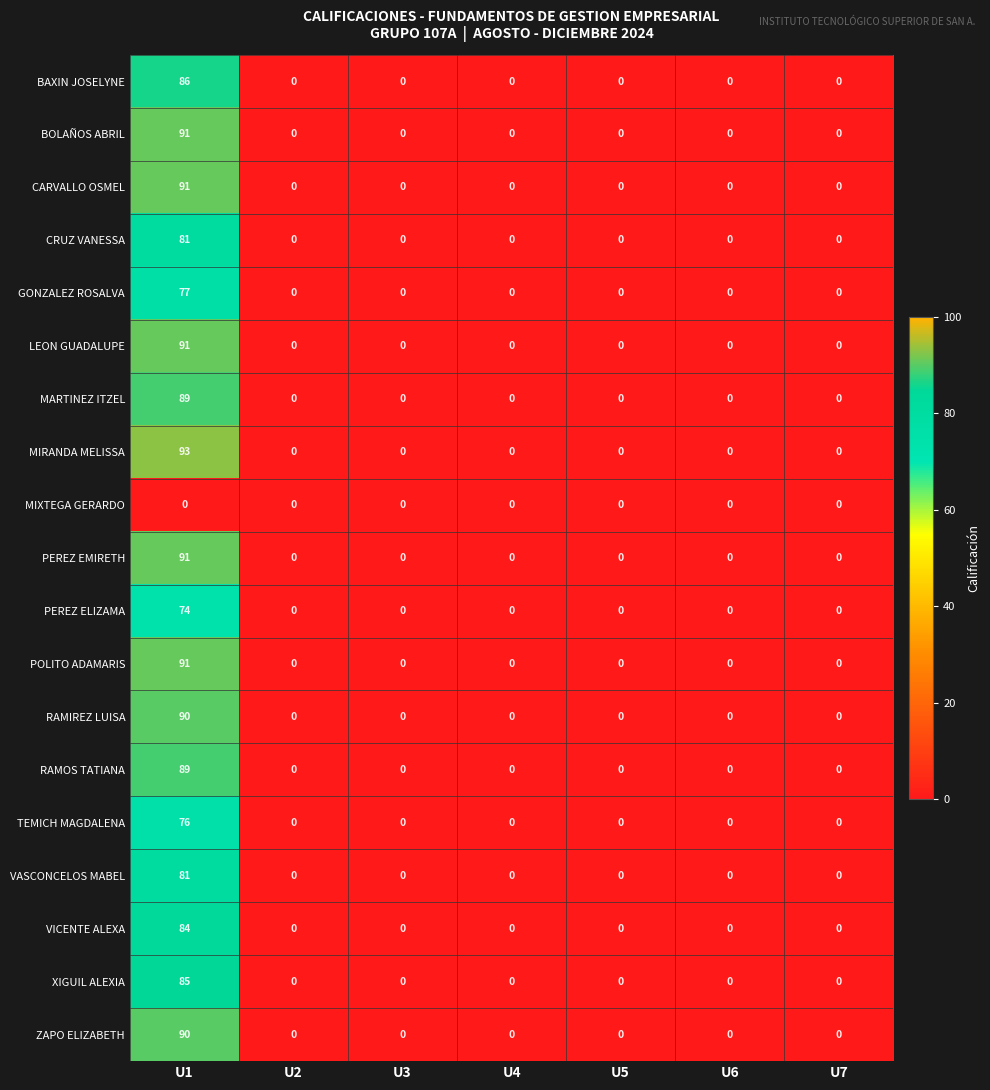

Which series has the largest range (max minus min)?

MIRANDA MELISSA